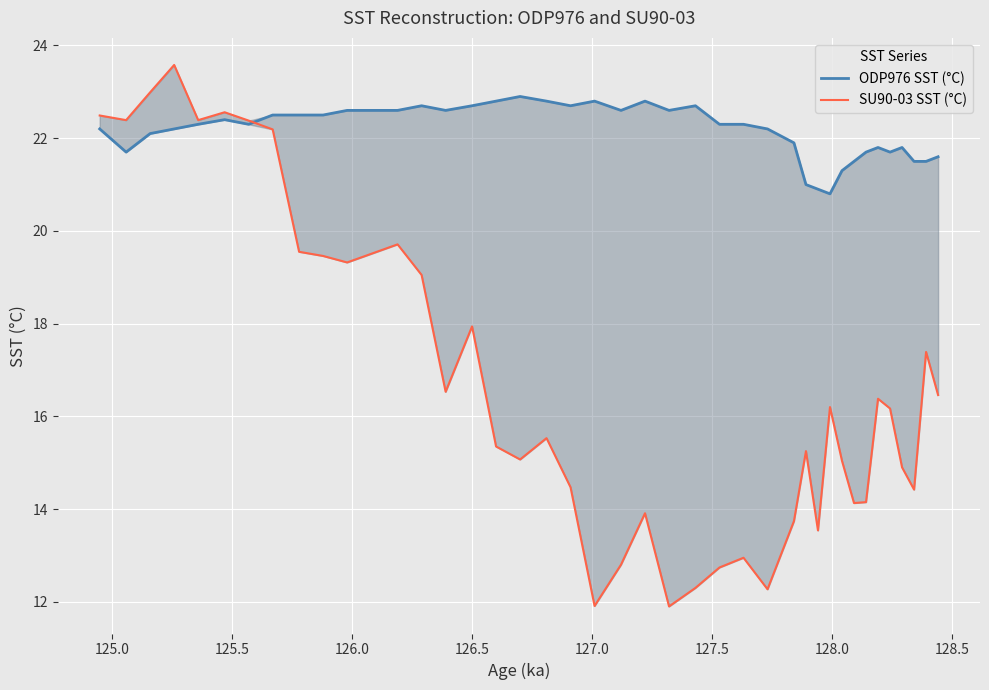

Reading right to left, transcribe all the data shown in this chart.

ODP976 SST (°C): 21.6	21.5	21.5	21.8	21.7	21.8	21.7	21.5	21.3	20.8	20.9	21.0	21.9	22.2	22.3	22.3	22.7	22.6	22.8	22.6	22.8	22.7	22.8	22.9	22.8	22.7	22.6	22.7	22.6	22.6	22.5	22.5	22.5	22.3	22.4	22.3	22.2	22.1	21.7	22.2
SU90-03 SST (°C): 16.5	17.4	14.4	14.9	16.2	16.4	14.2	14.1	15.0	16.2	13.5	15.2	13.7	12.3	12.9	12.7	12.3	11.9	13.9	12.8	11.9	14.5	15.5	15.1	15.3	17.9	16.5	19.1	19.7	19.3	19.5	19.6	22.2	22.4	22.6	22.4	23.6	23.0	22.4	22.5